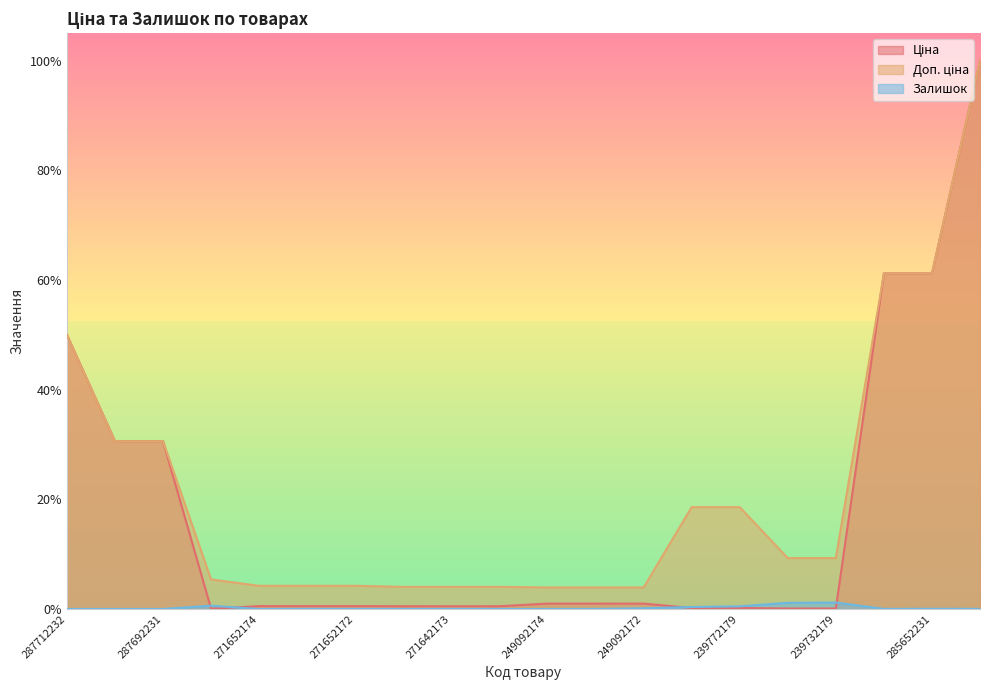

True or false: Доп. ціна and Залишок cross at least once.

False